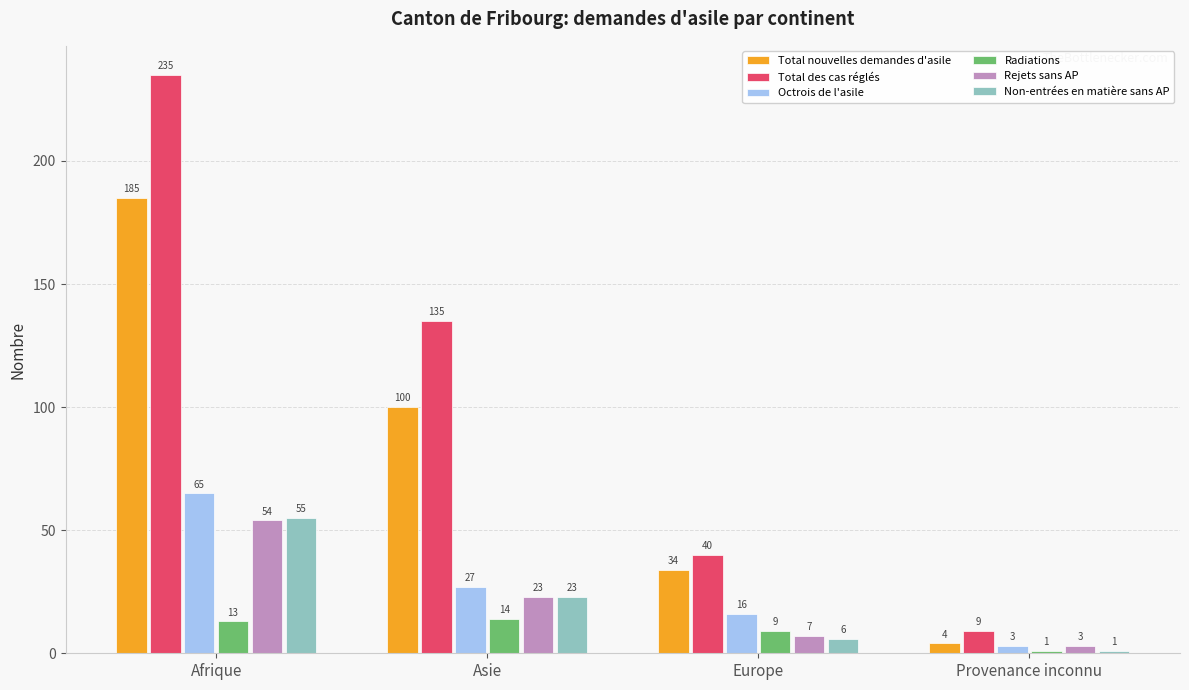

Is it true that Radiations equals 23 at Asie?

False